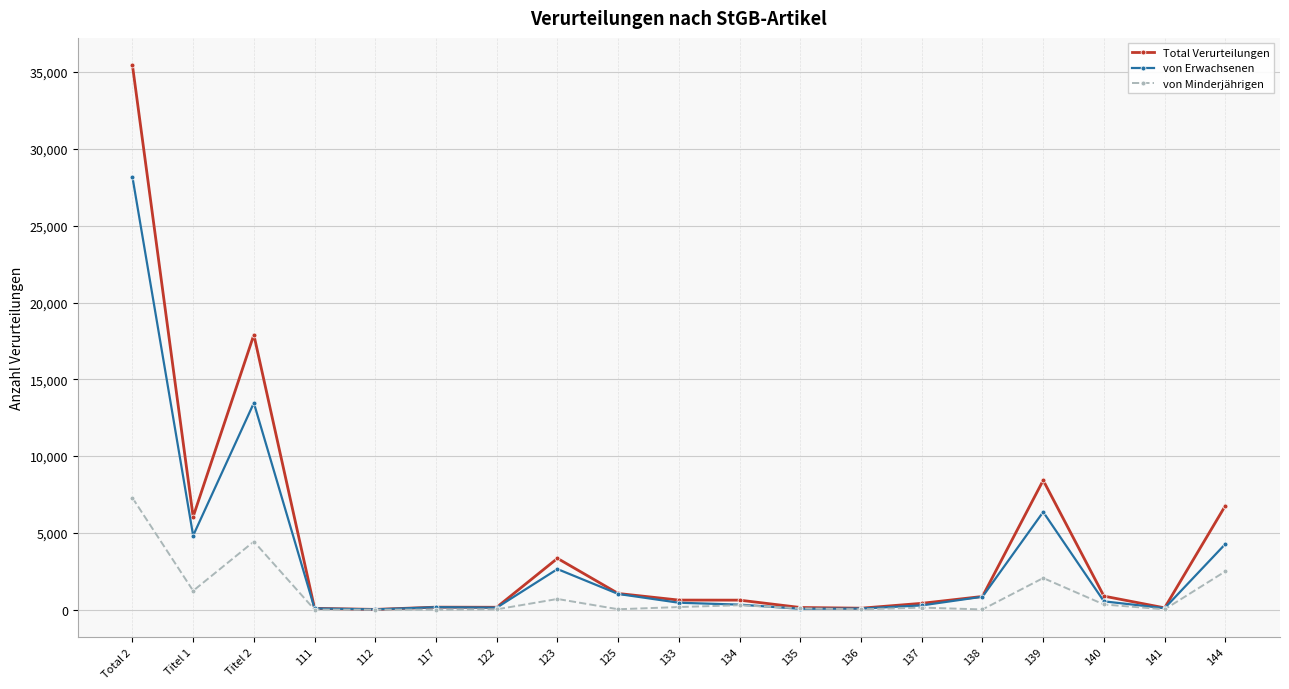

At which label does Total Verurteilungen reach its peak?

Total 2